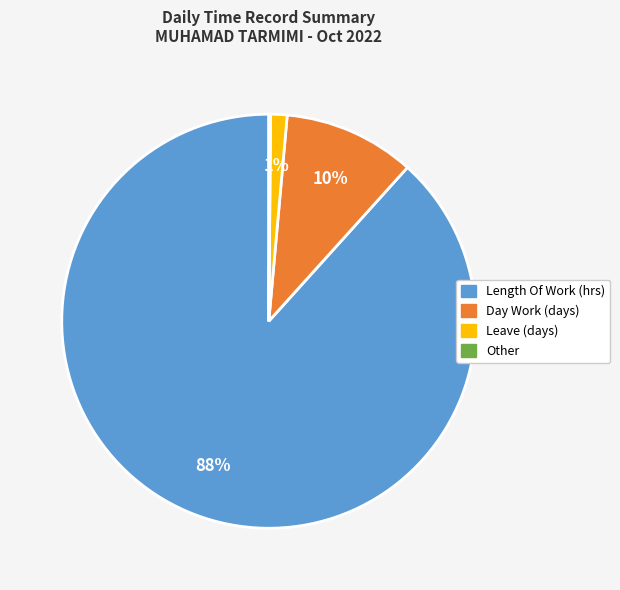

Is Day Work (days) the majority of the pie?

No